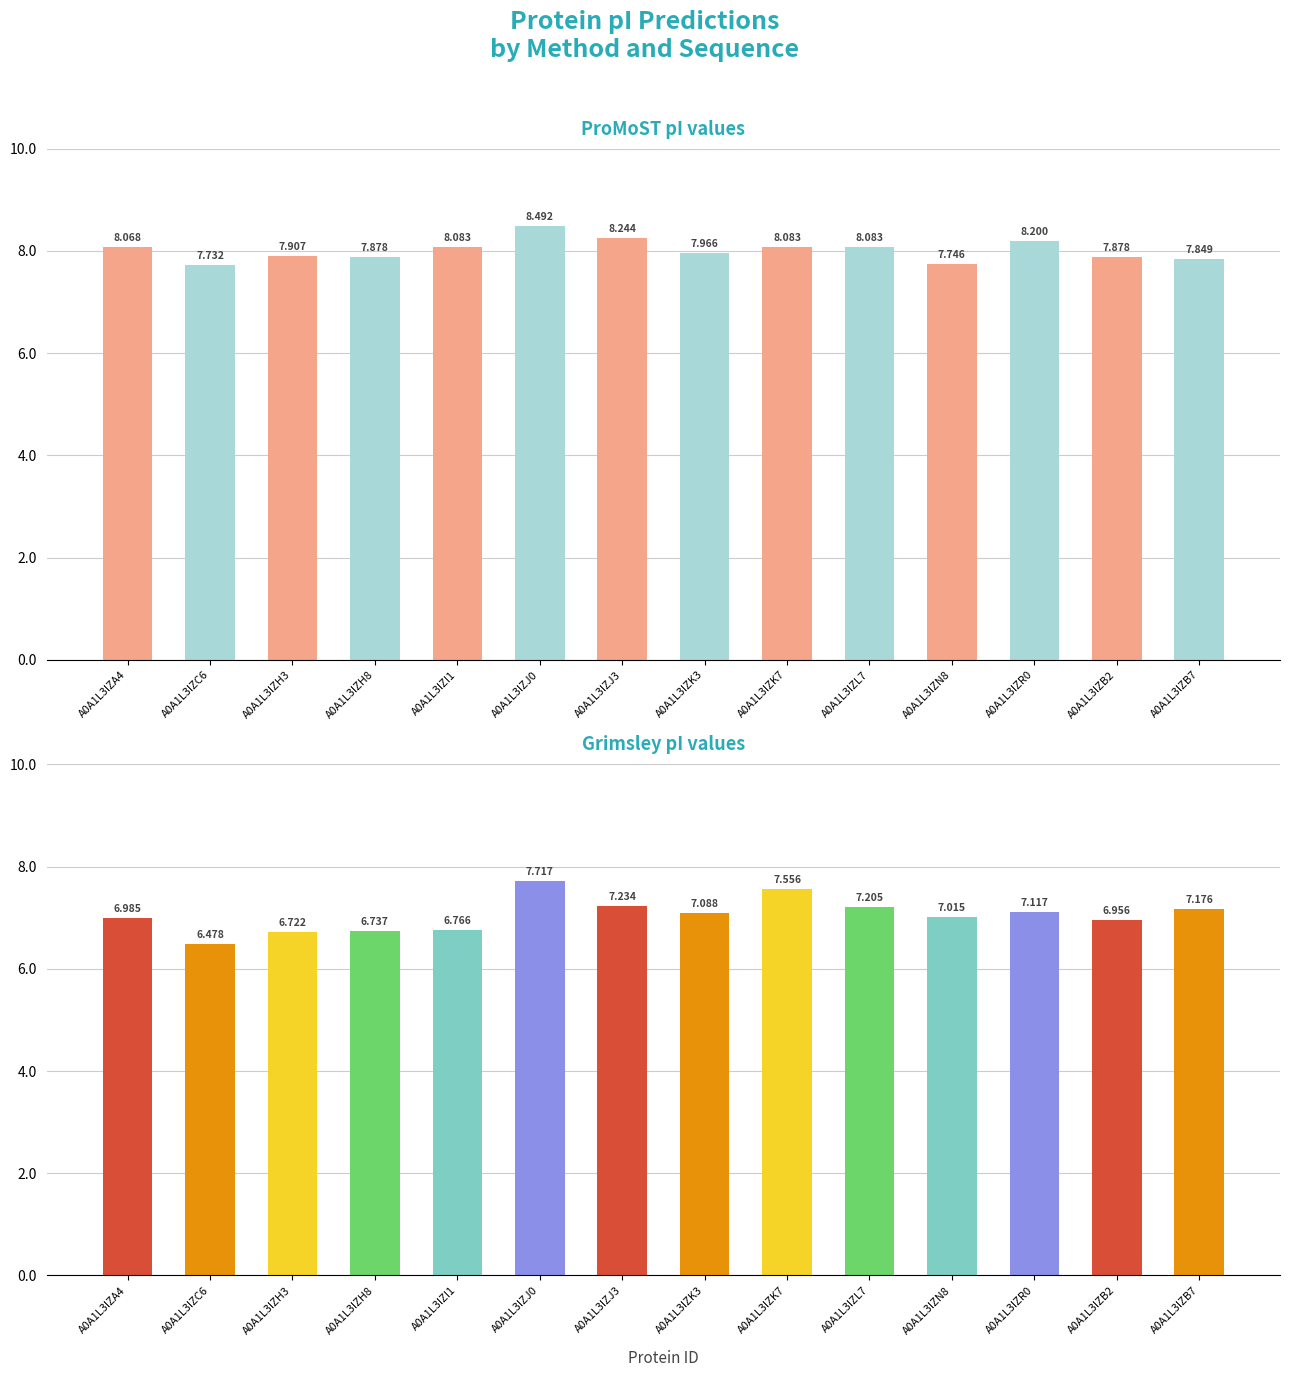

What is the value of the ProMoST bar at the 2nd from the left?

7.7